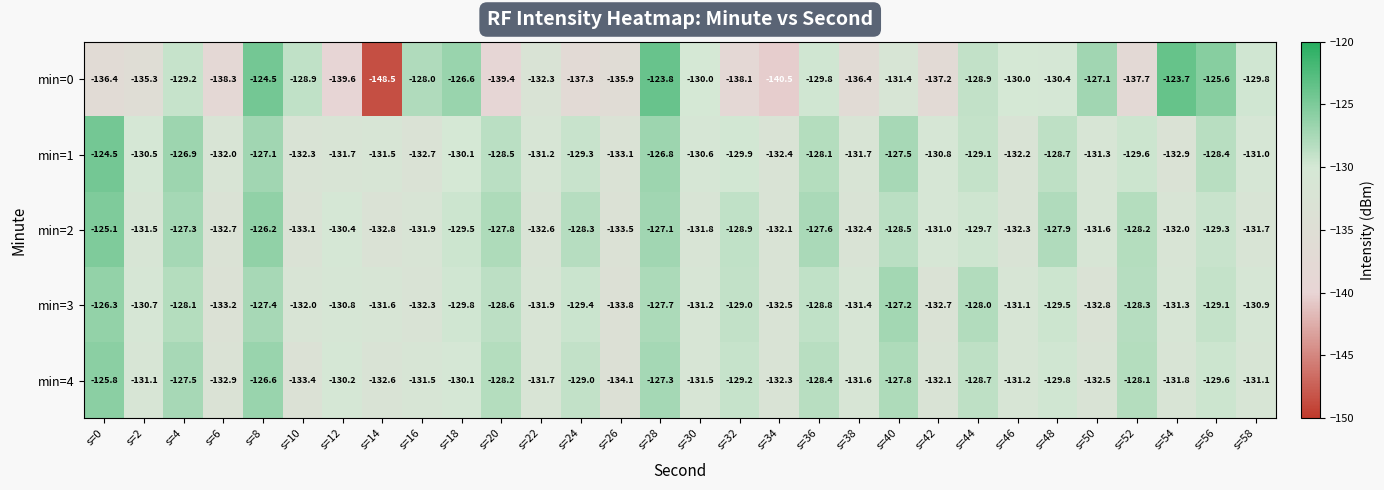

How many data points in min=2 are above -130?

14